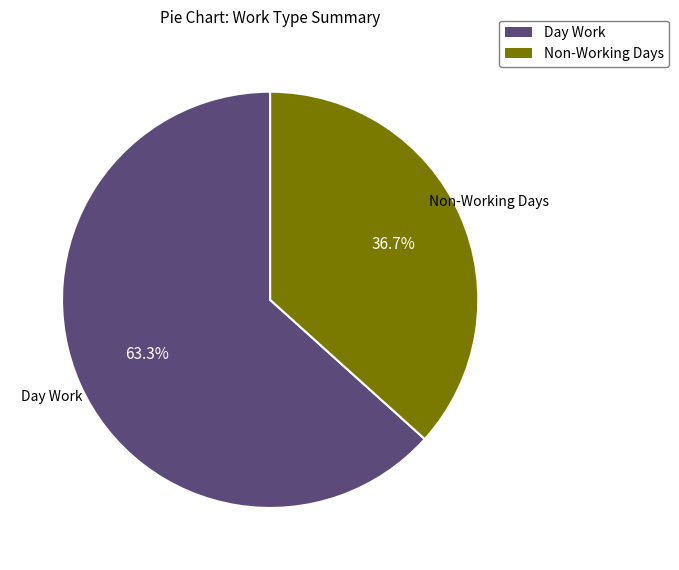

Is there any slice that represents more than half of the pie?

Yes